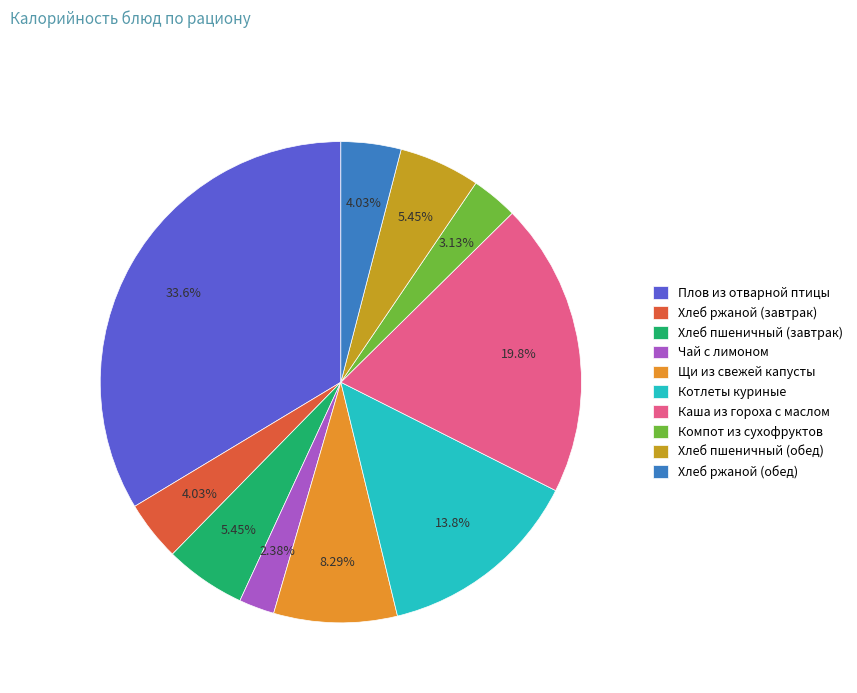

Do Хлеб ржаной (обед) and Котлеты куриные together represent more than half of the pie?

No